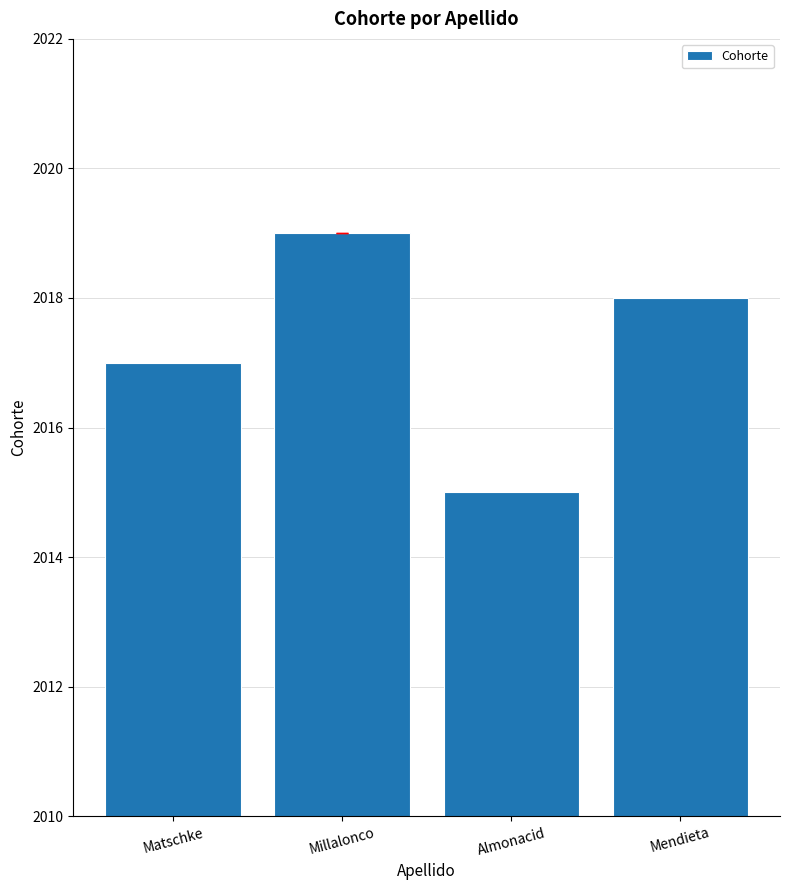

At which label does the data first exceed 2018?

Millalonco